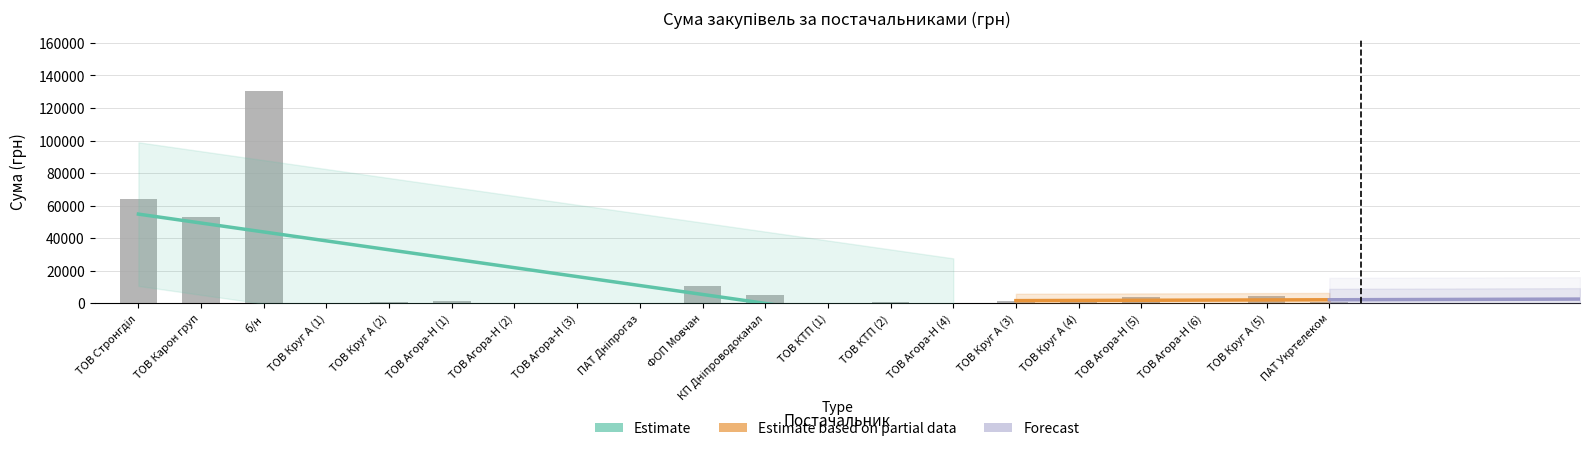

Reading left to right, extract all data points from this chart.

64293.0	52936.8	130379.7	176.0	420.0	1528.2	113.2	297.0	179.0	10854.2	4730.0	308.7	792.0	202.4	1372.5	655.0	3726.6	210.0	4561.9	464.0